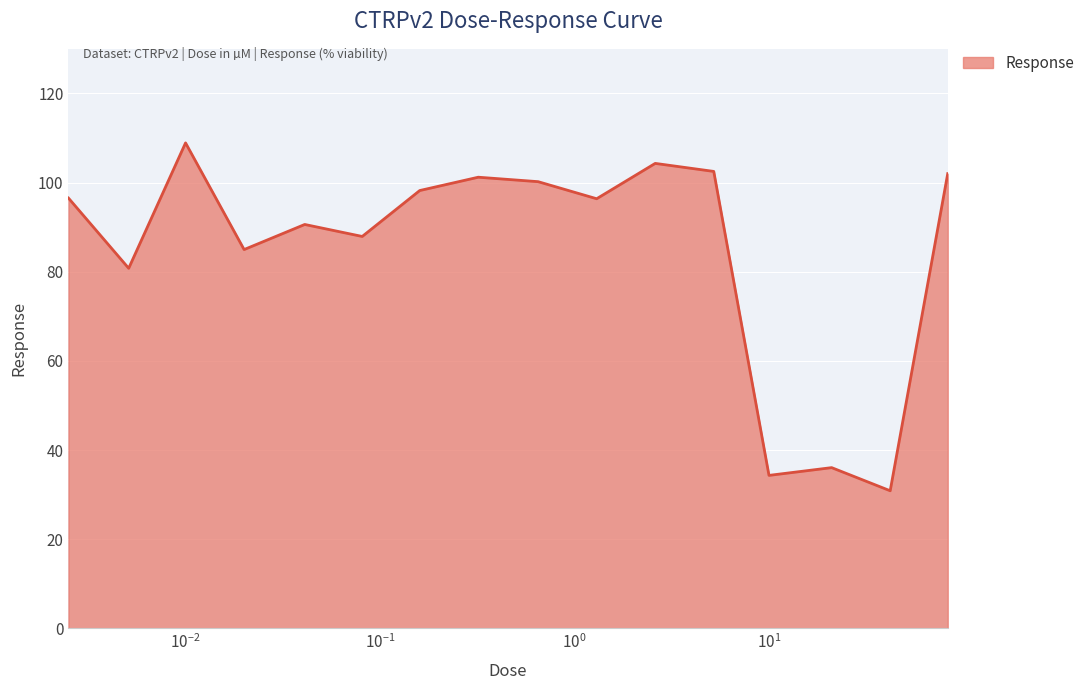

What is the difference between the maximum and minimum values?

78.0